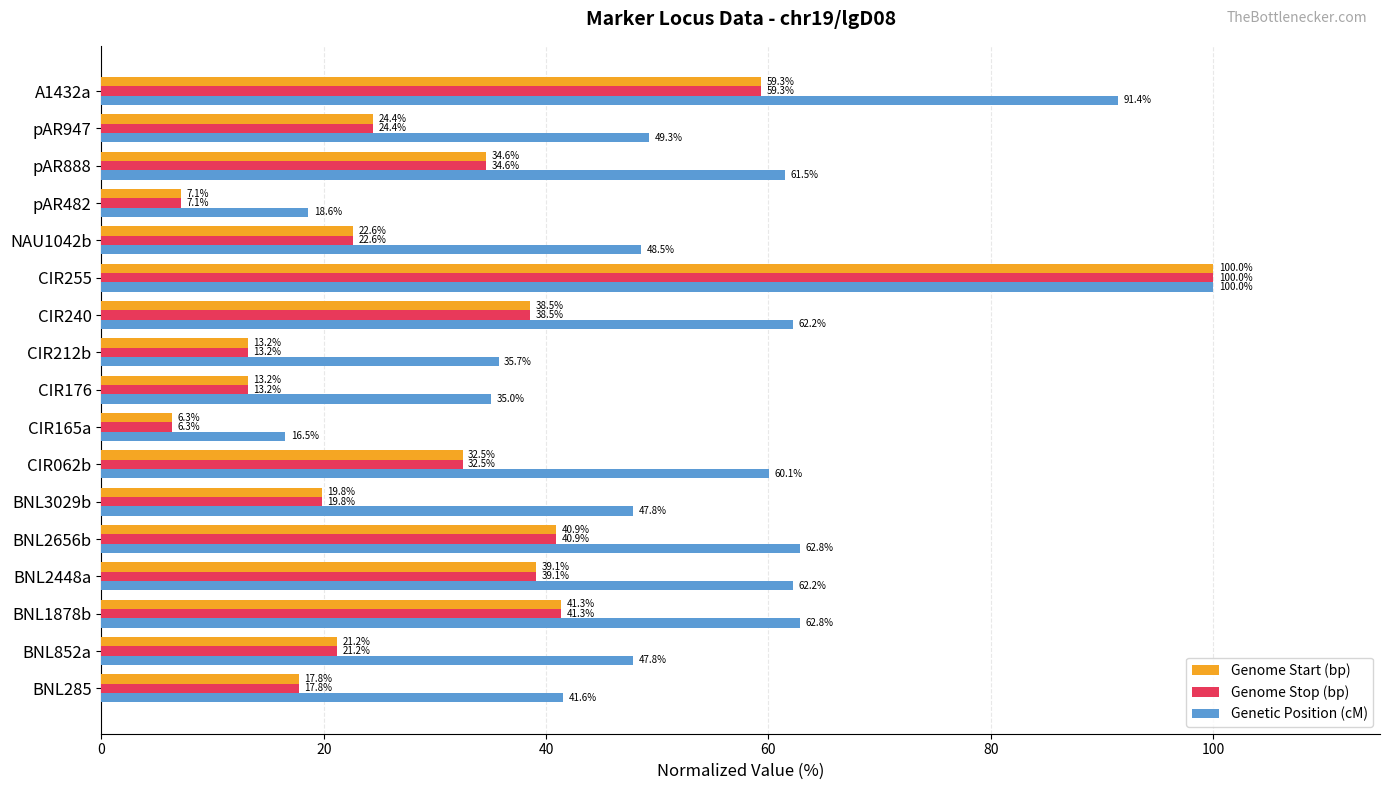

What are all the series names shown in the legend?

Genome Start (bp), Genome Stop (bp), Genetic Position (cM)